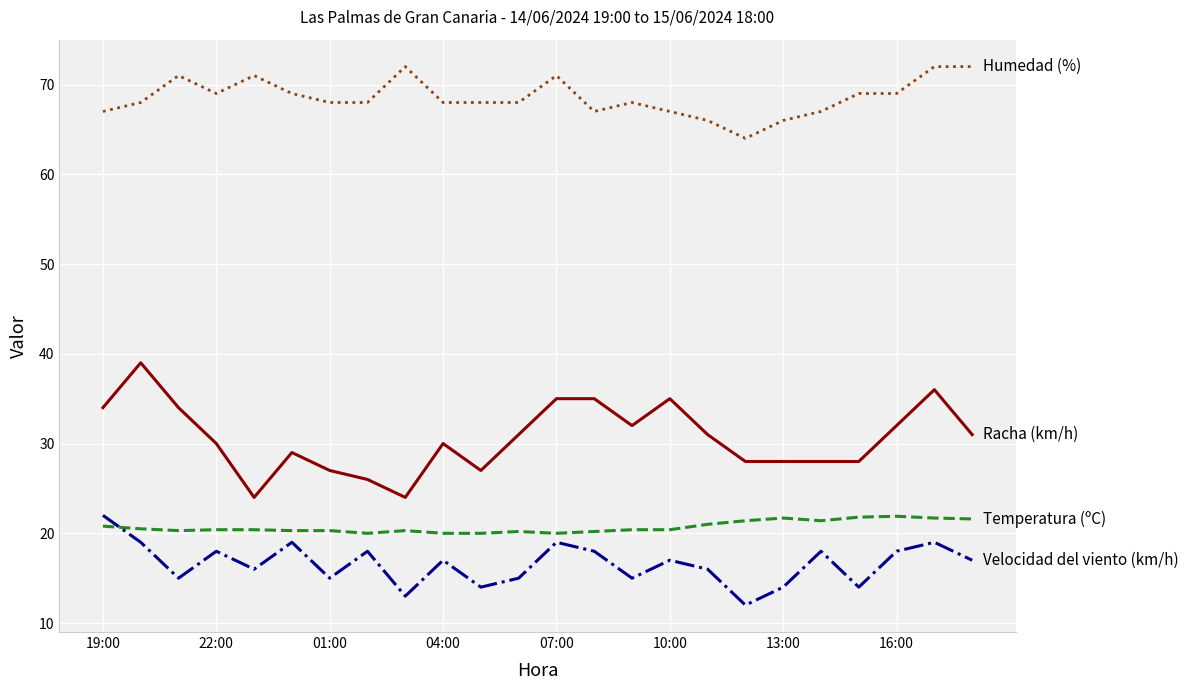

What is the minimum value shown in the chart?

12.0